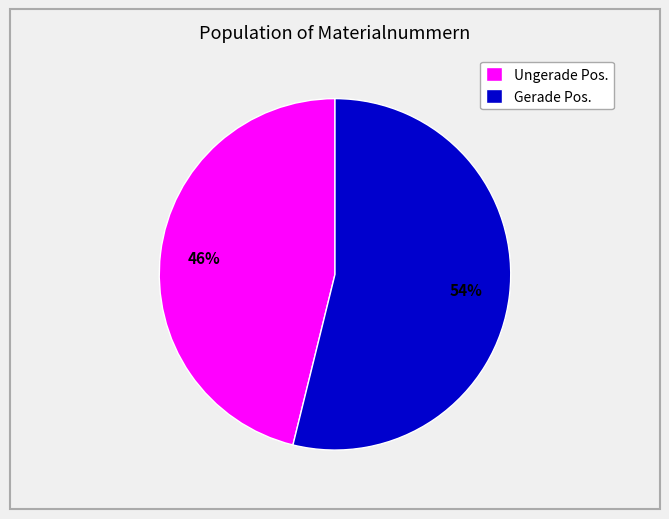

Combined, do Ungerade Pos. and Gerade Pos. account for over 50%?

Yes